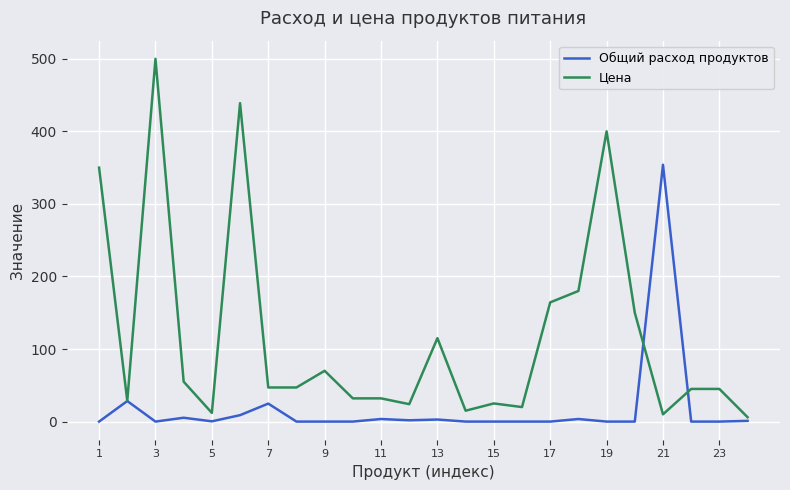

What is the maximum value for Цена?

500.0